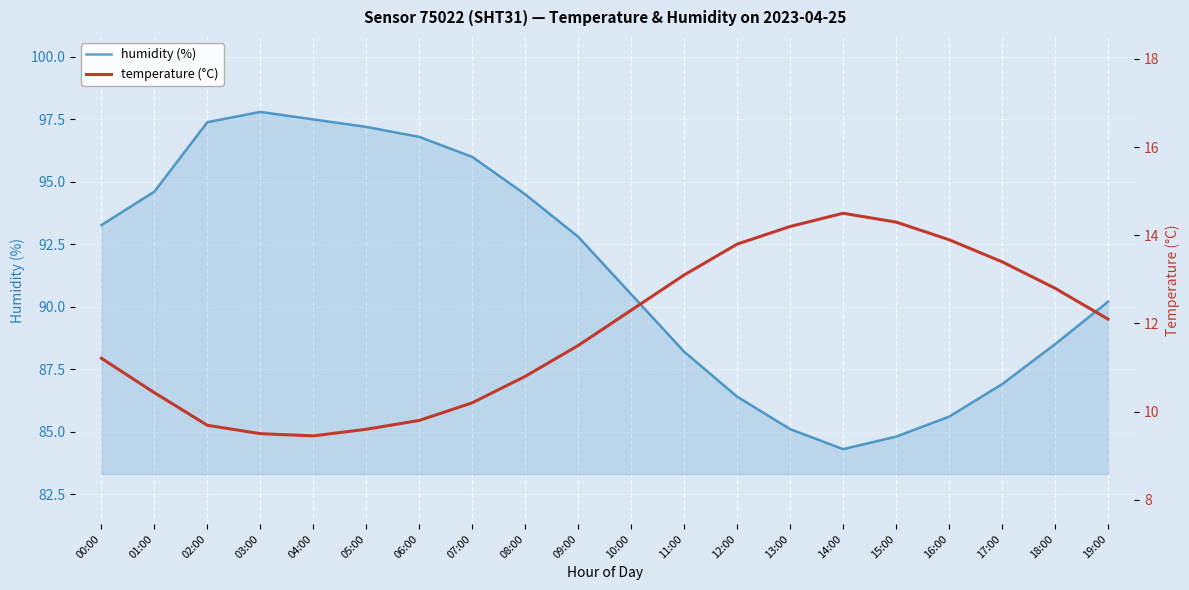

What is the difference between the maximum and minimum values in the humidity series?

13.5